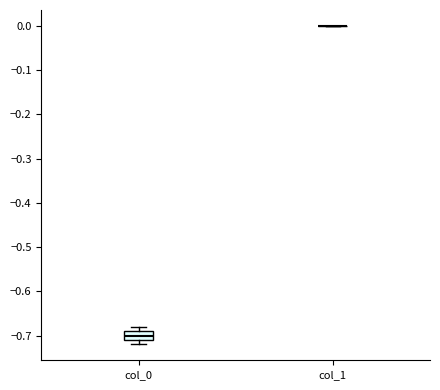

Which box is the tallest, from its lower edge to its upper edge?

col_0